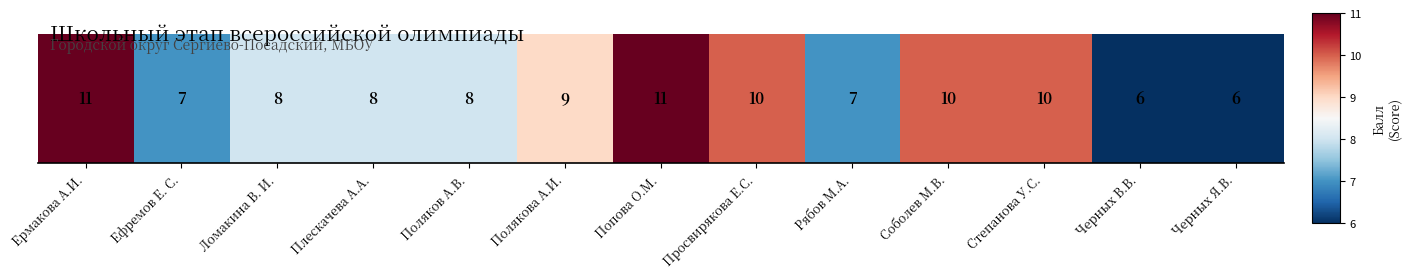

What is the difference between the values at Ефремов Е. С. and Черных Я.В.?

1